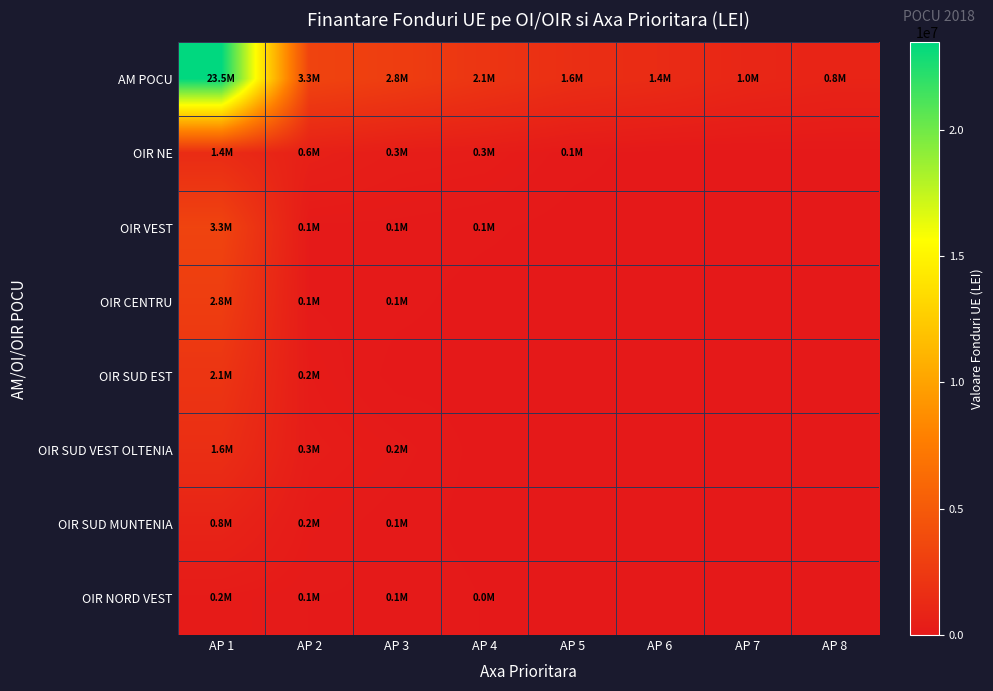

What is the total value across all series at AP 6?

1411979.7